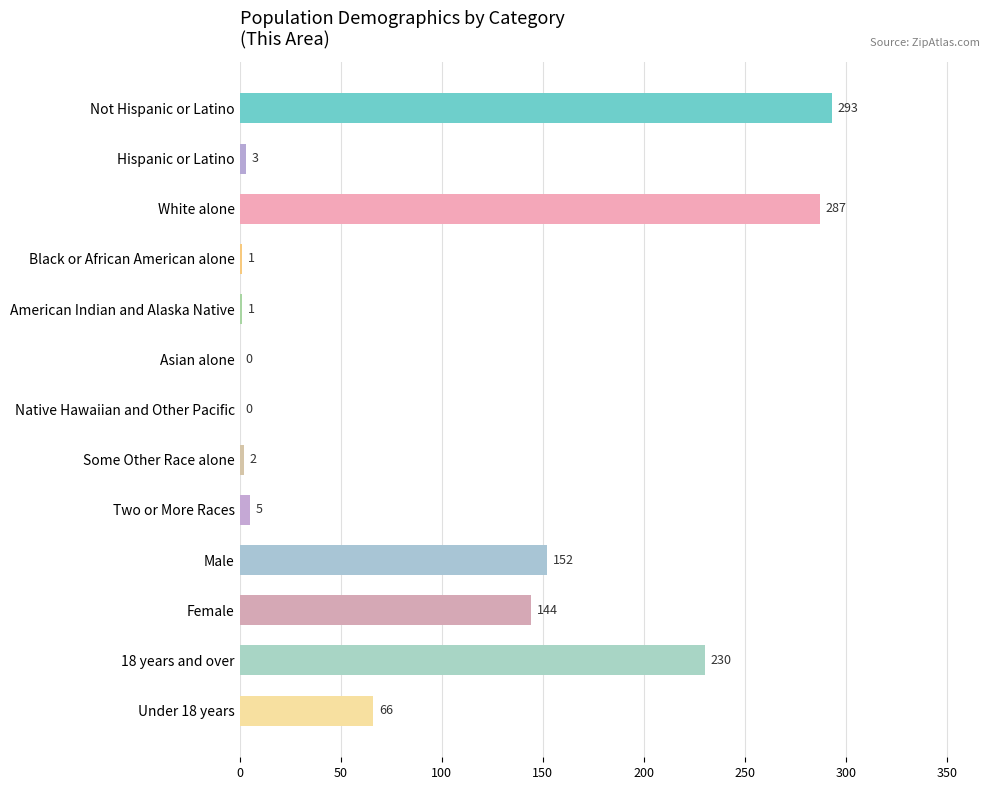

What is the maximum value shown in the chart?

293